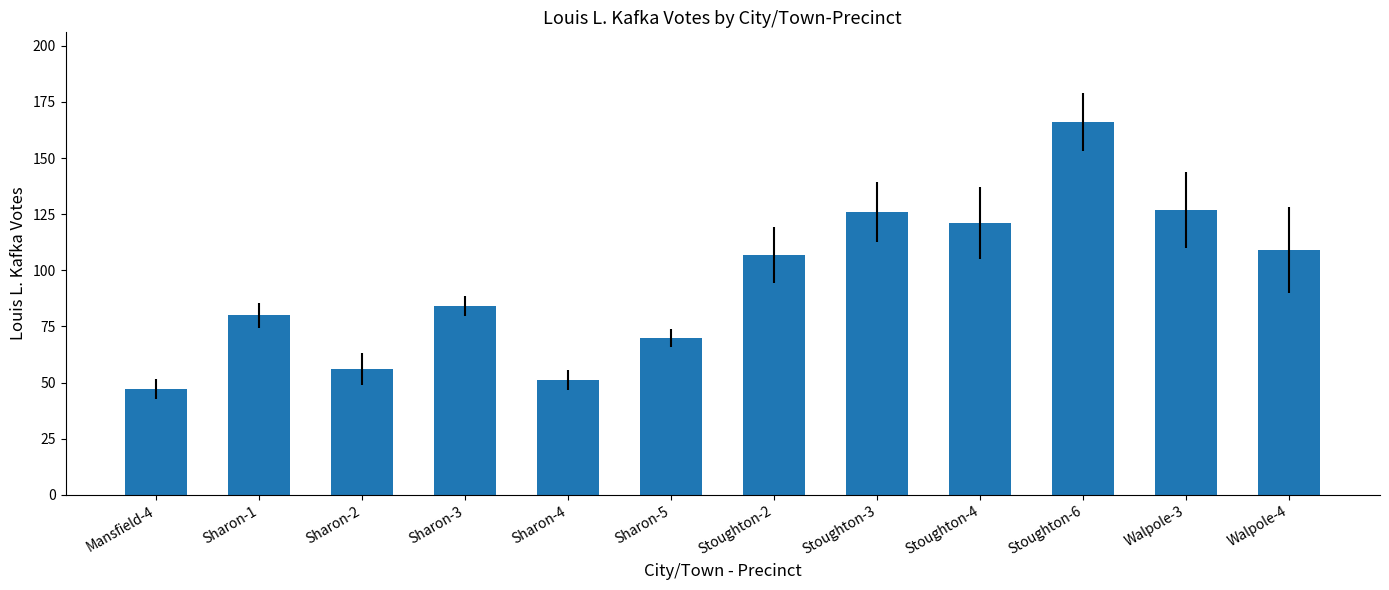

What is the approximate value at Sharon-1?

80